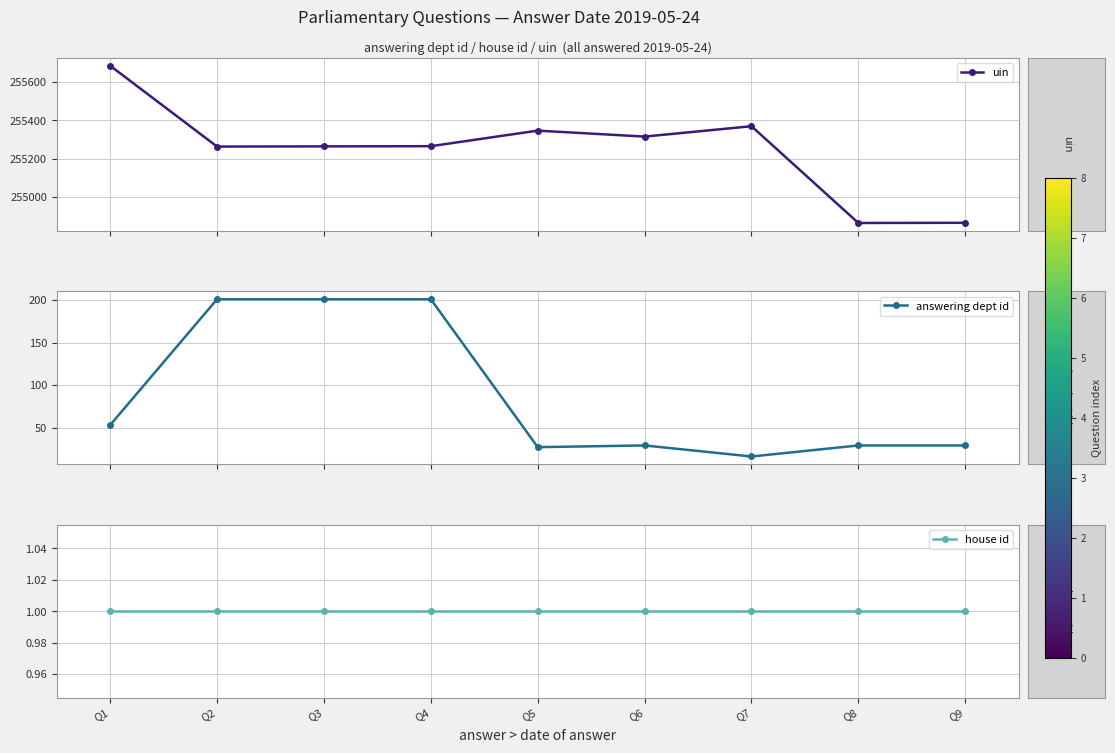

The house id series shows 1 at Q9. True or false?

True